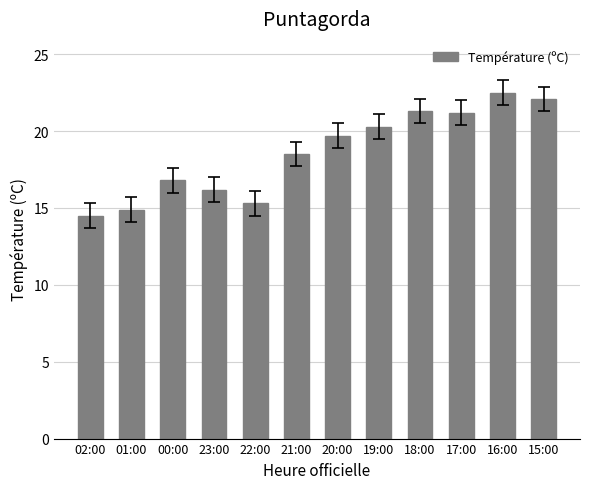

What is the sum of the values at 00:00 and 23:00?

33.0